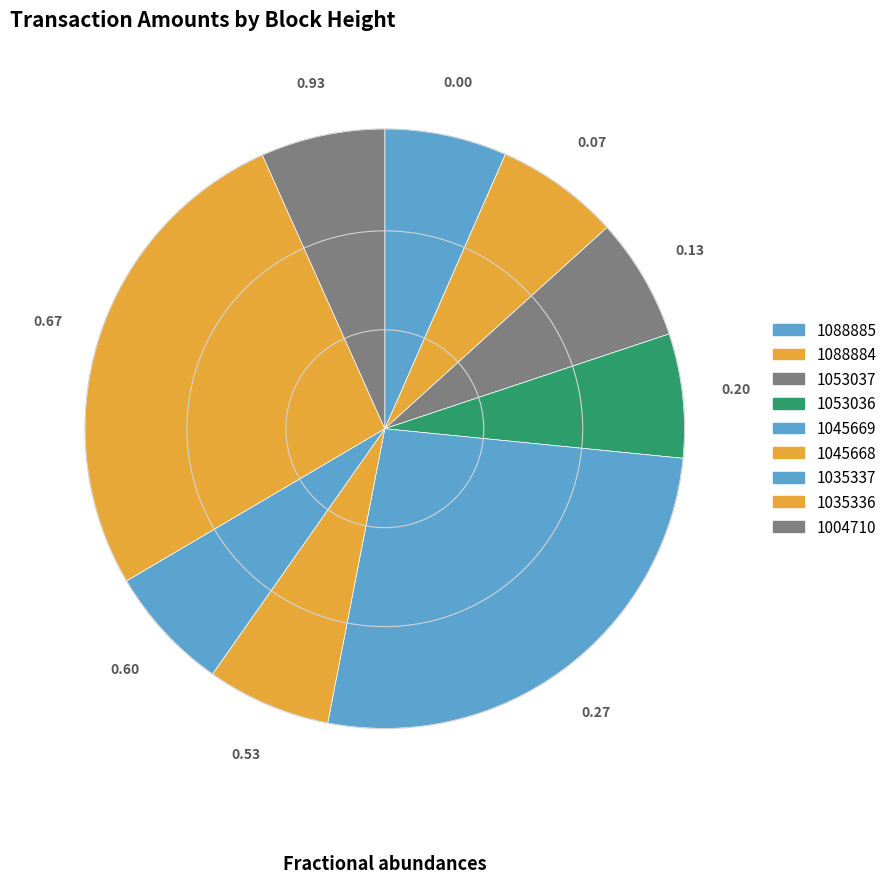

How many segments does this pie chart have?

9